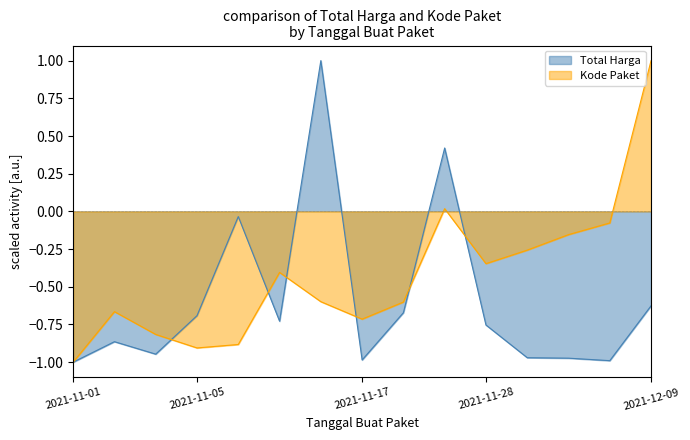

Reading right to left, what are all the values shown in this chart?

Total Harga: -0.6	-1.0	-1.0	-1.0	-0.8	0.4	-0.7	-1.0	1.0	-0.7	-0.0	-0.7	-0.9	-0.9	-1.0
Kode Paket: 1.0	-0.1	-0.2	-0.3	-0.3	0.0	-0.6	-0.7	-0.6	-0.4	-0.9	-0.9	-0.8	-0.7	-1.0